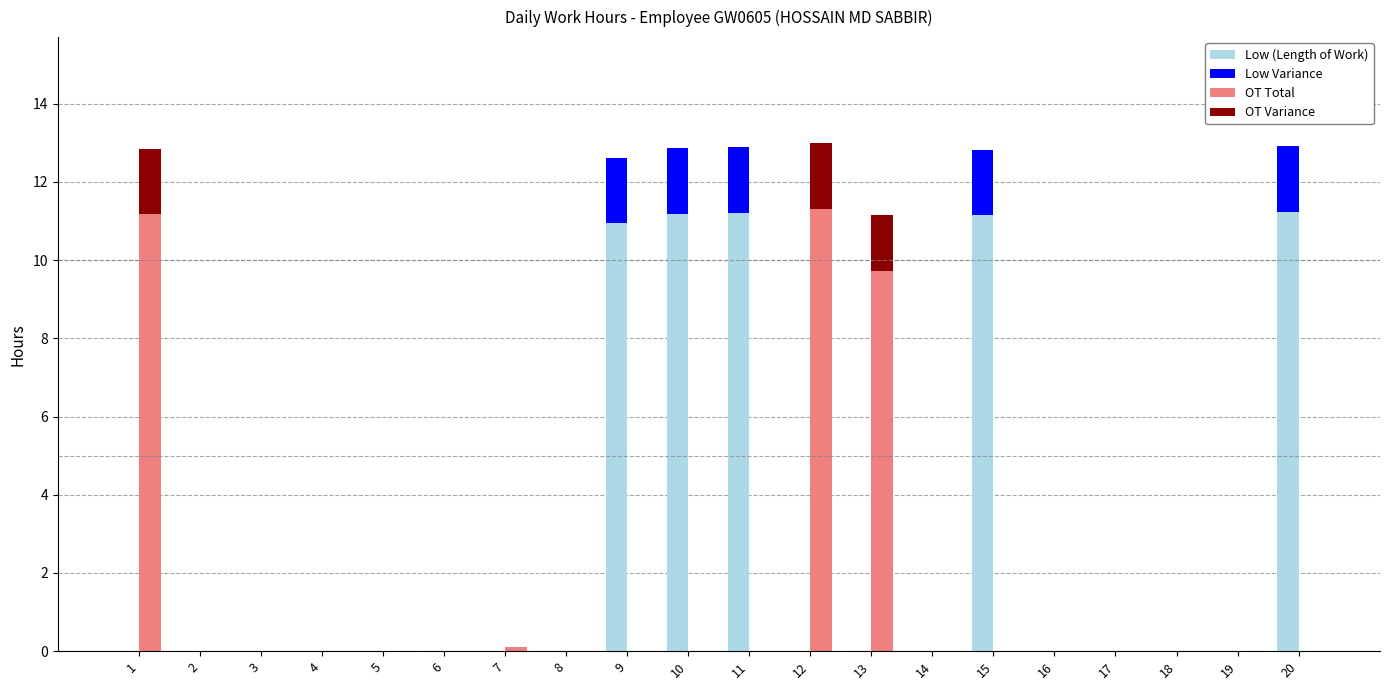

Is it true that OT Total equals 3.4 at 20?

False